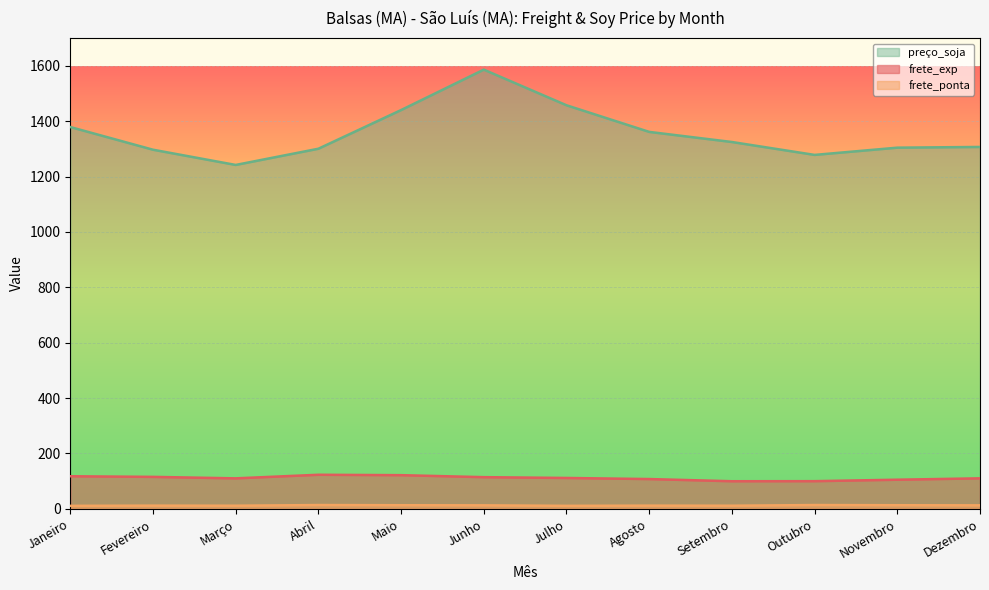

The value of frete_exp at Janeiro is 205.6. True or false?

False